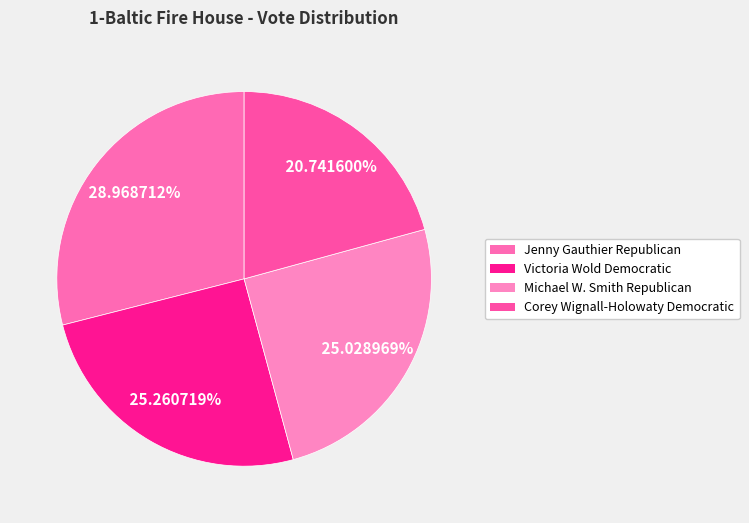

How many slices are in this pie chart?

4